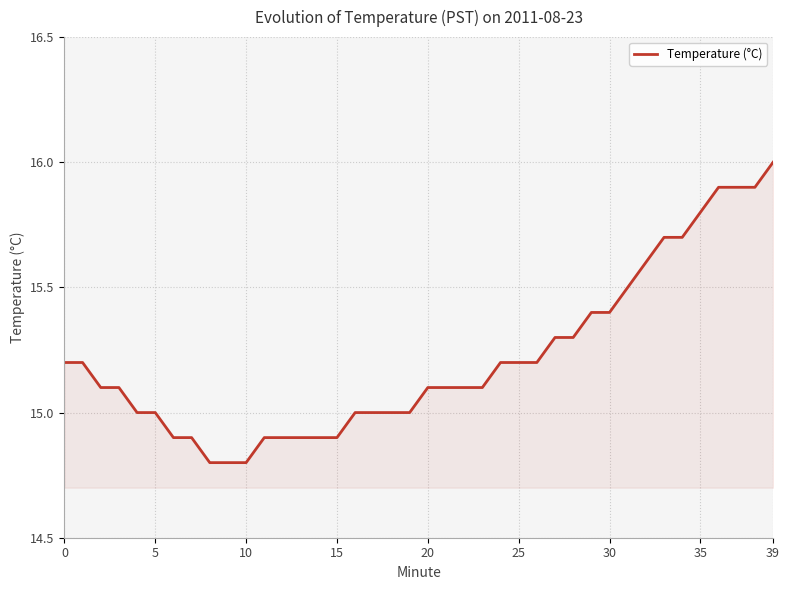

What is the greatest value displayed?

16.0